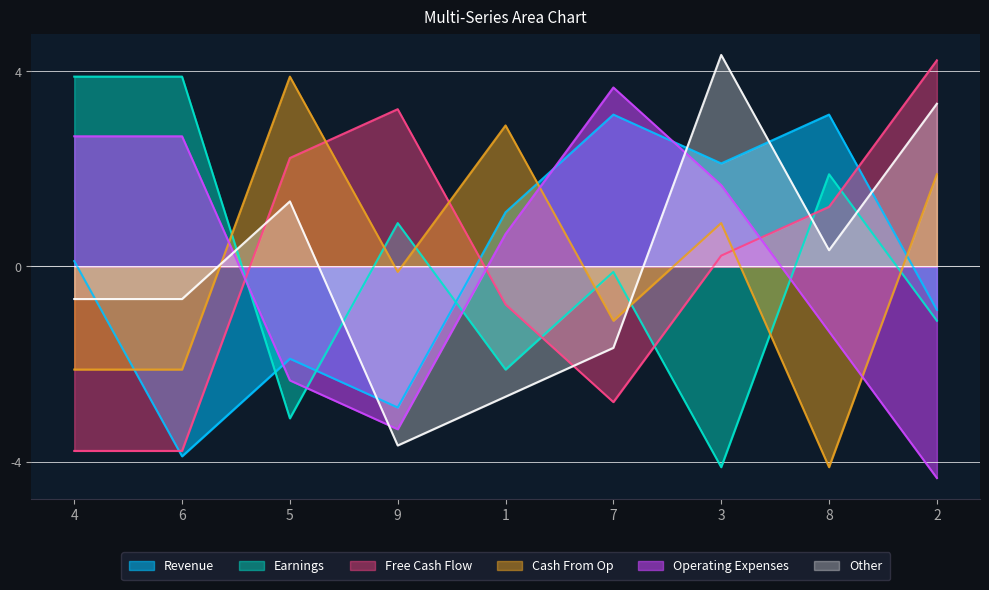

What is the label of the 7th point from the left?

3